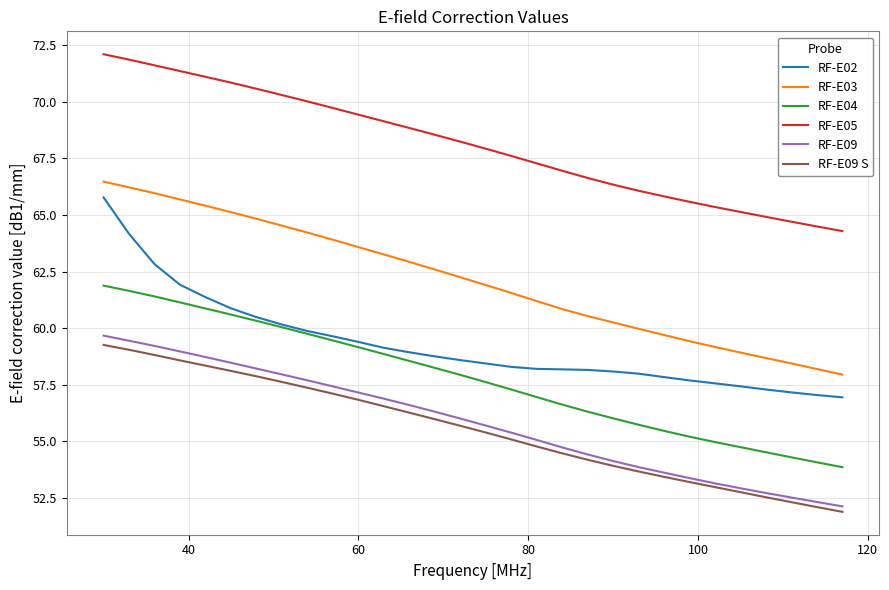

What is the highest value of the RF-E05 series?

72.1